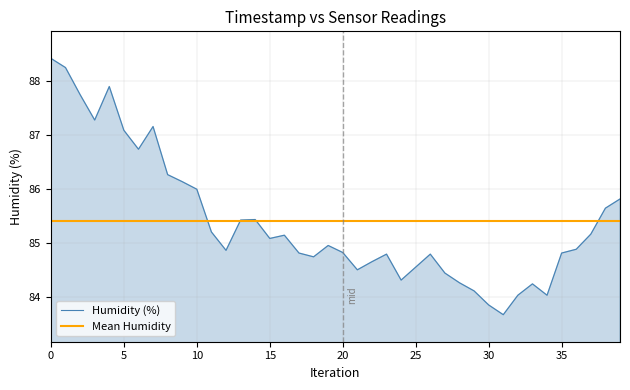

Rank the series by their maximum value, from highest to lowest.

Humidity (%), Mean Humidity